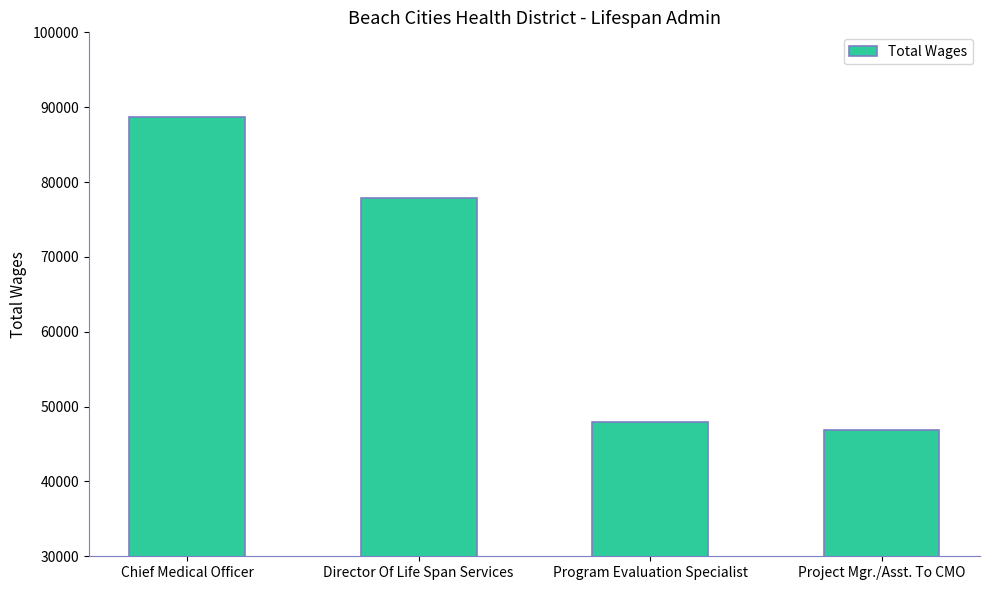

Which has a higher value, Chief Medical Officer or Director Of Life Span Services?

Chief Medical Officer